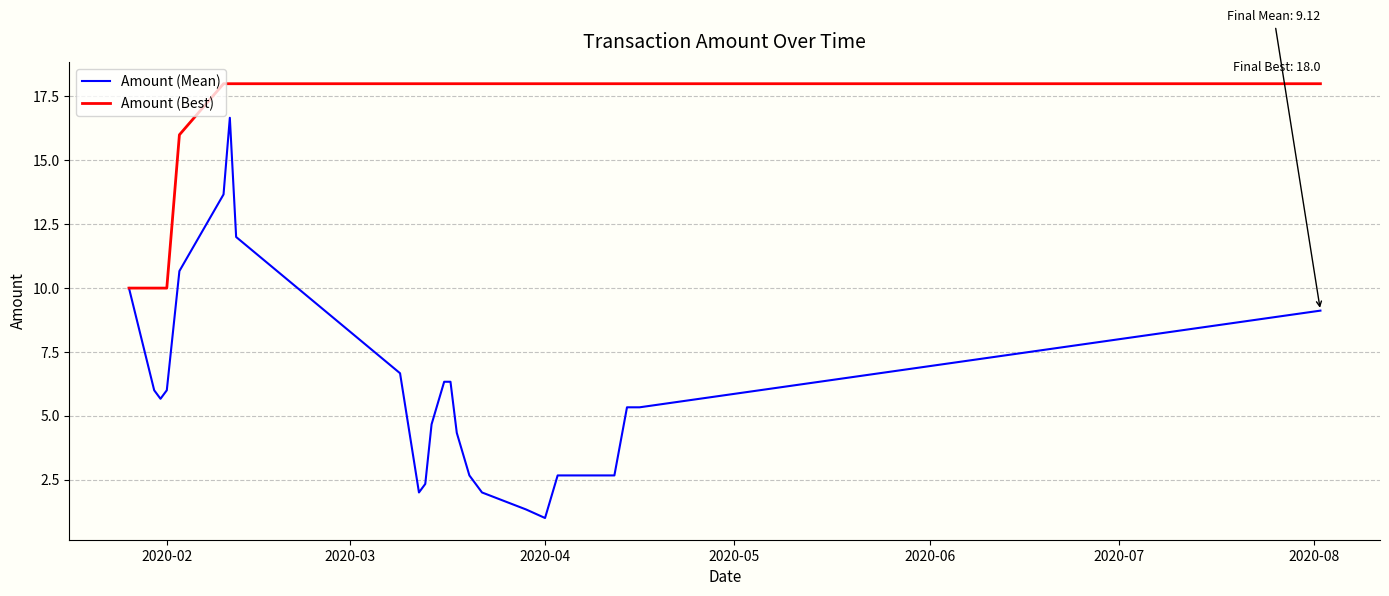

Which series has the widest spread of values?

Amount (Mean)